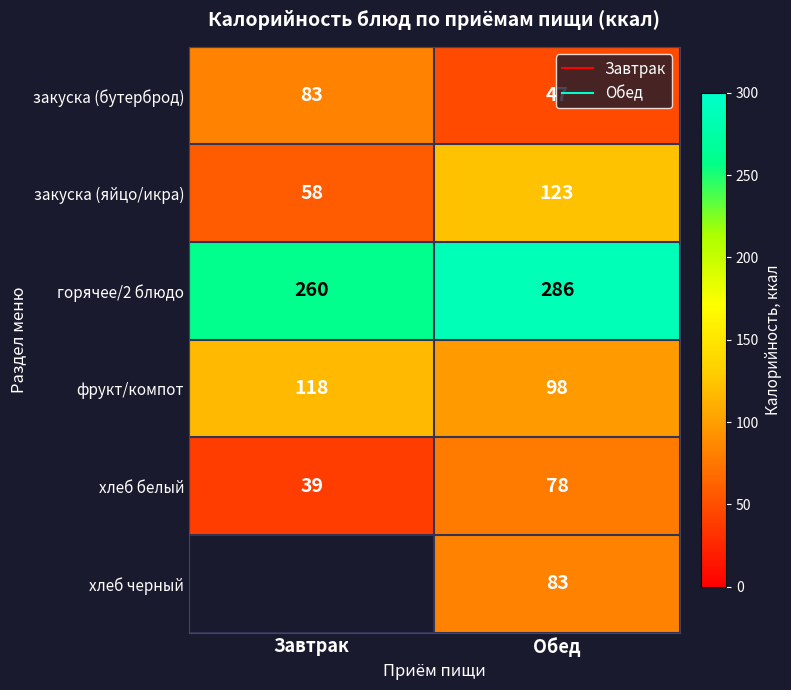

What is the average value of the хлеб белый series?

58.5